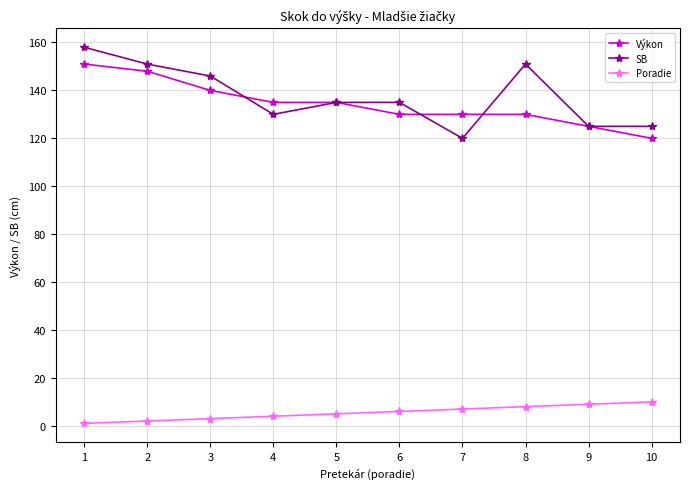

What is the difference between the second highest and minimum values in the SB series?

31